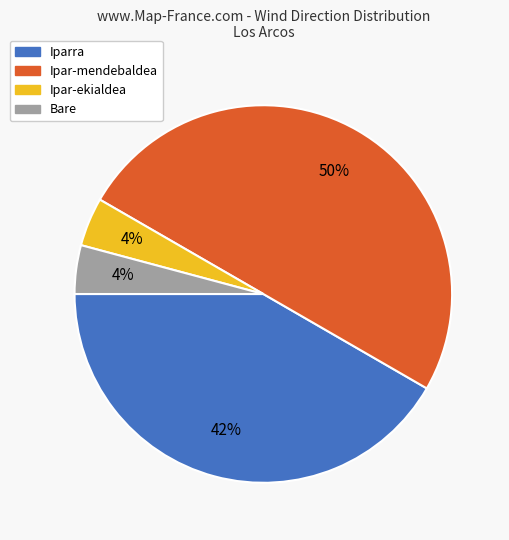

How many segments does this pie chart have?

4